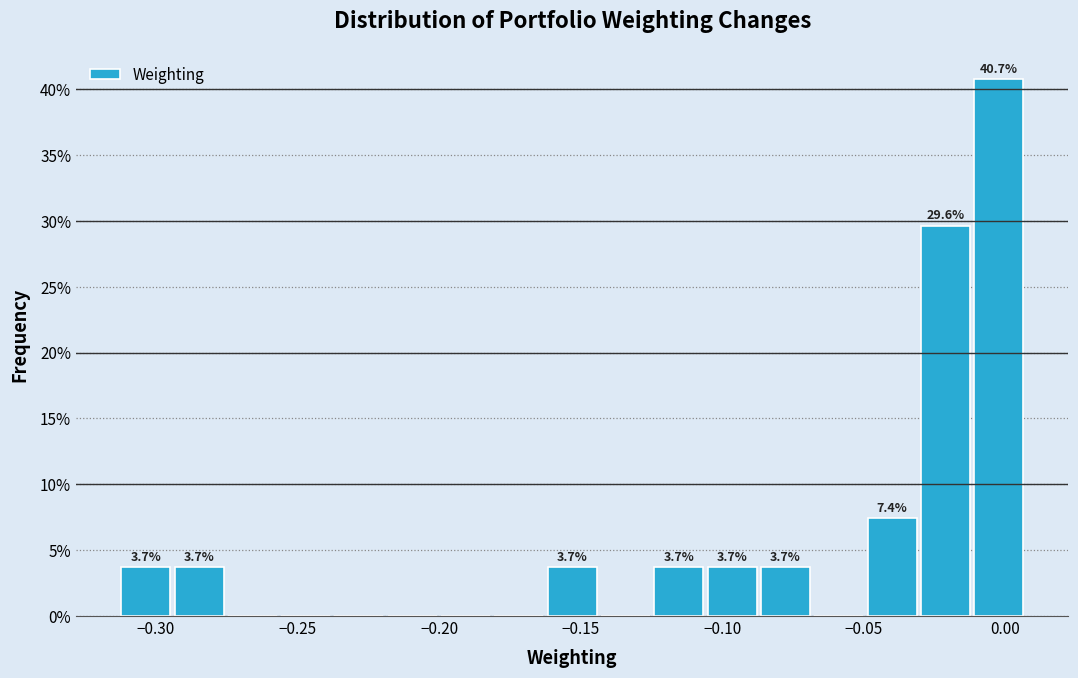

Around what value on the x-axis is the tallest bar? Give the approximate position of its centre, as read against the axis.

0.000